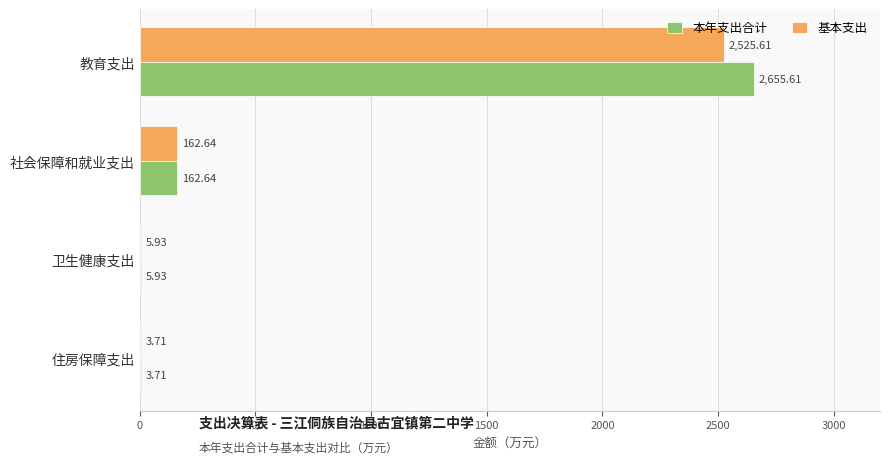

Where is 基本支出 nearest to the value 1264?

社会保障和就业支出